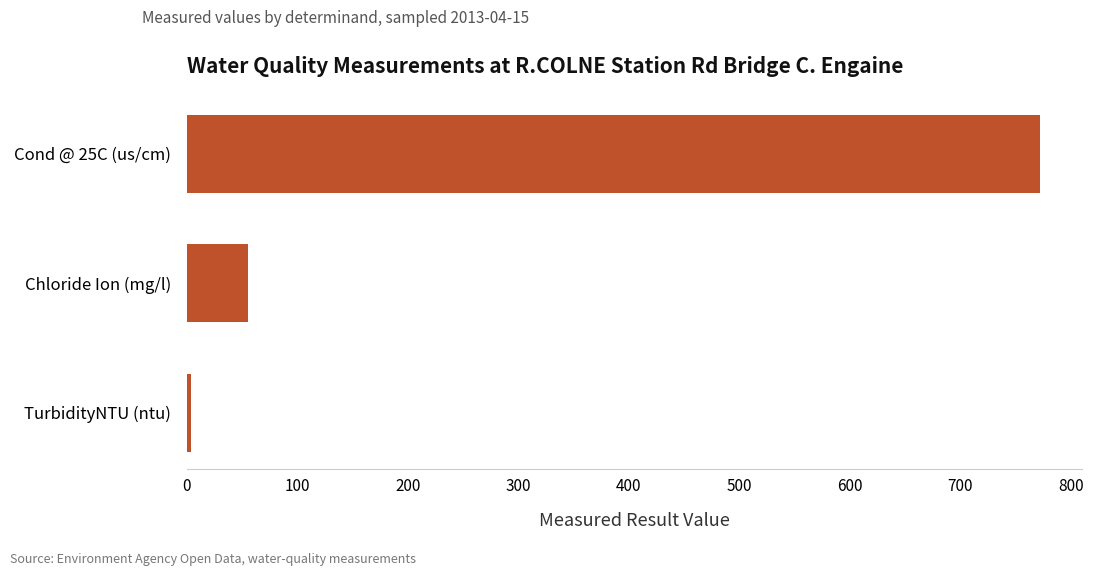

Are the bars grouped side by side (vs. stacked)?

No